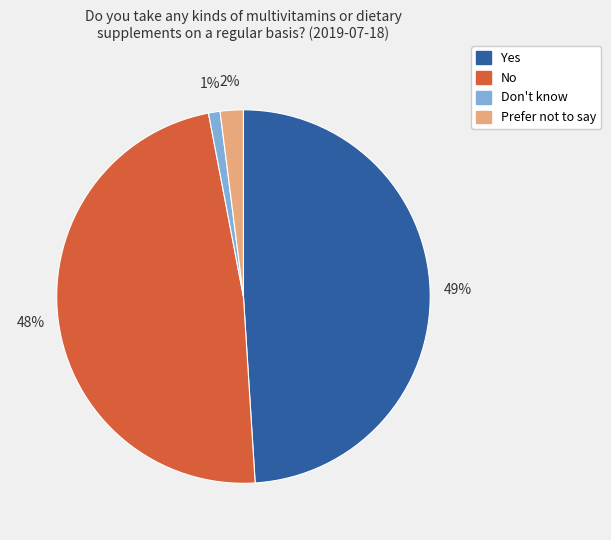

The Yes slice represents 49% of the pie. True or false?

True